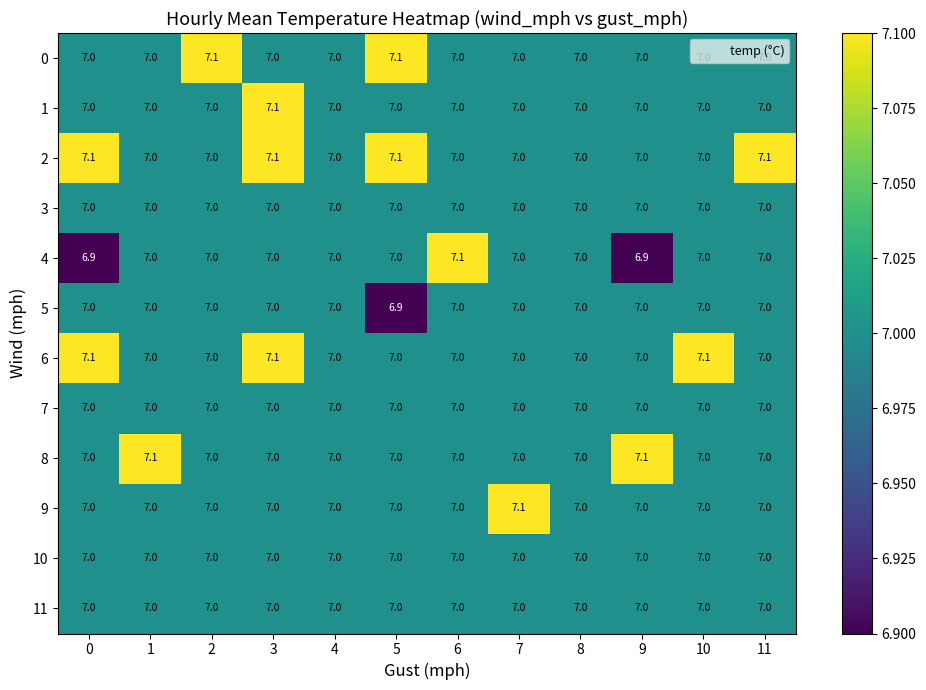

What is the spread (max minus min) of values at 10?

0.1